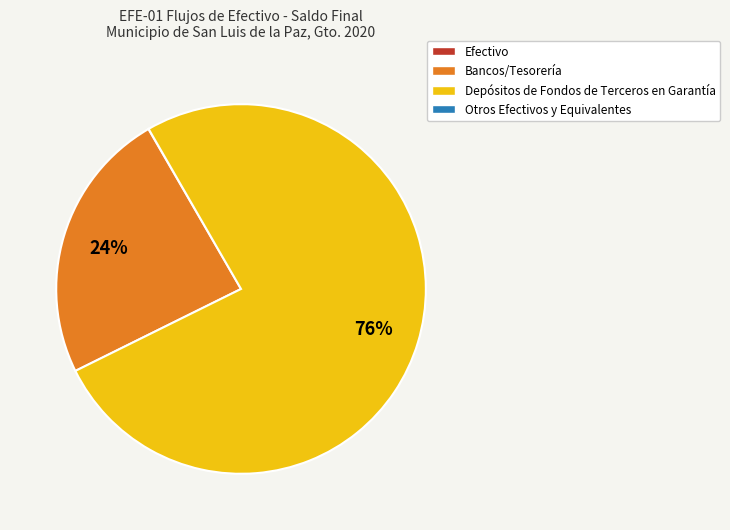

Is there a majority slice in this chart?

Yes